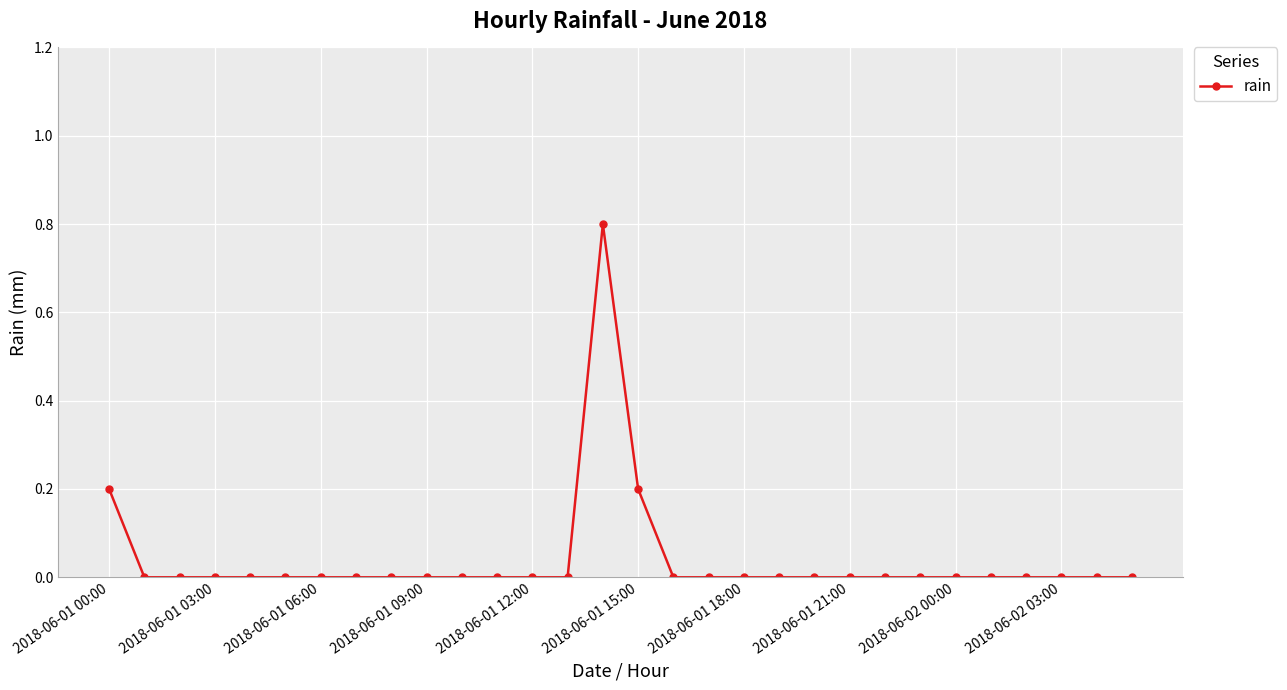

Reading right to left, what are all the values shown in this chart?

0.0	0.0	0.0	0.0	0.0	0.0	0.0	0.0	0.0	0.0	0.0	0.0	0.0	0.0	0.2	0.8	0.0	0.0	0.0	0.0	0.0	0.0	0.0	0.0	0.0	0.0	0.0	0.0	0.0	0.2